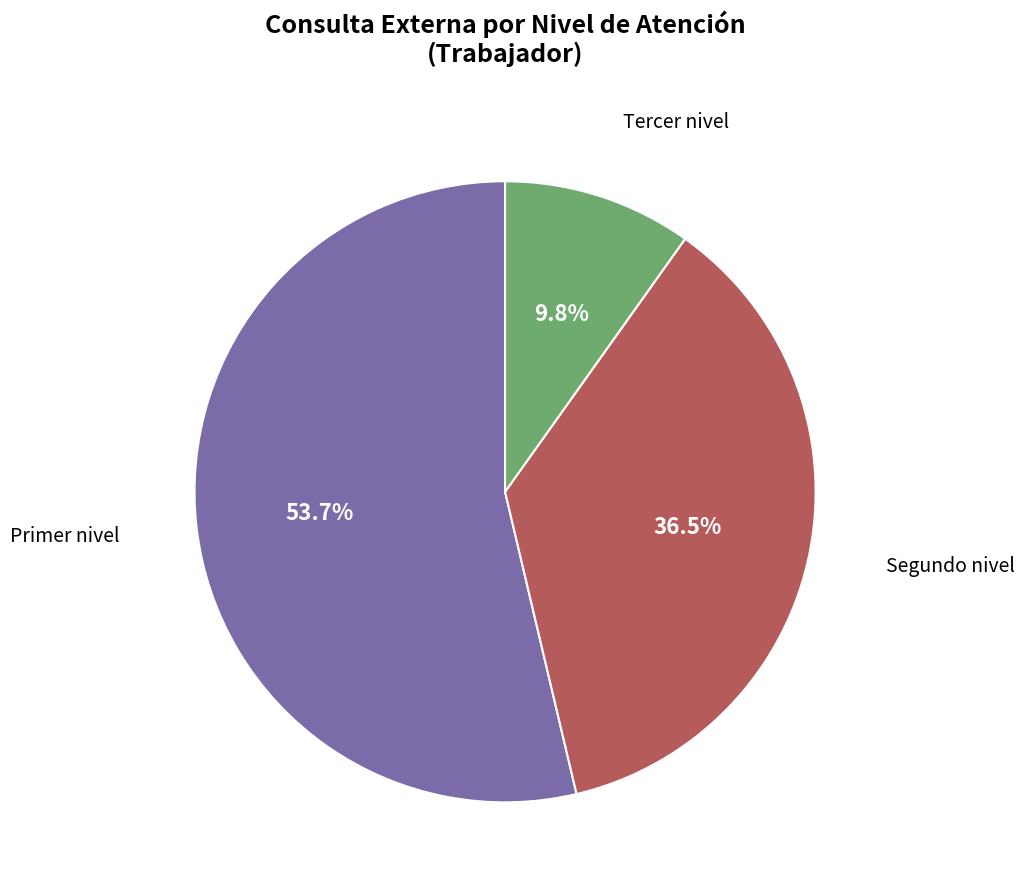

Does any single category account for the majority?

Yes